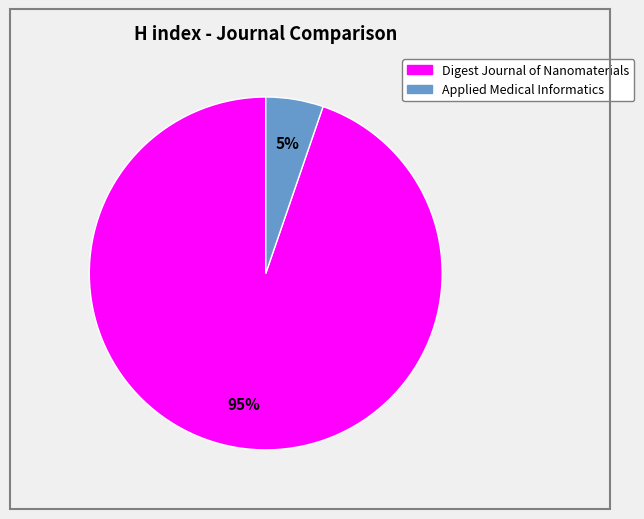

Which slice is the smallest?

Applied Medical Informatics